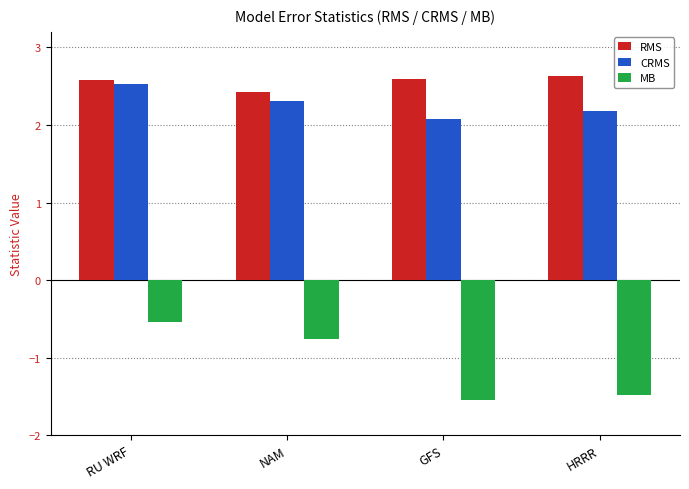

What is the minimum value shown in the chart?

-1.5